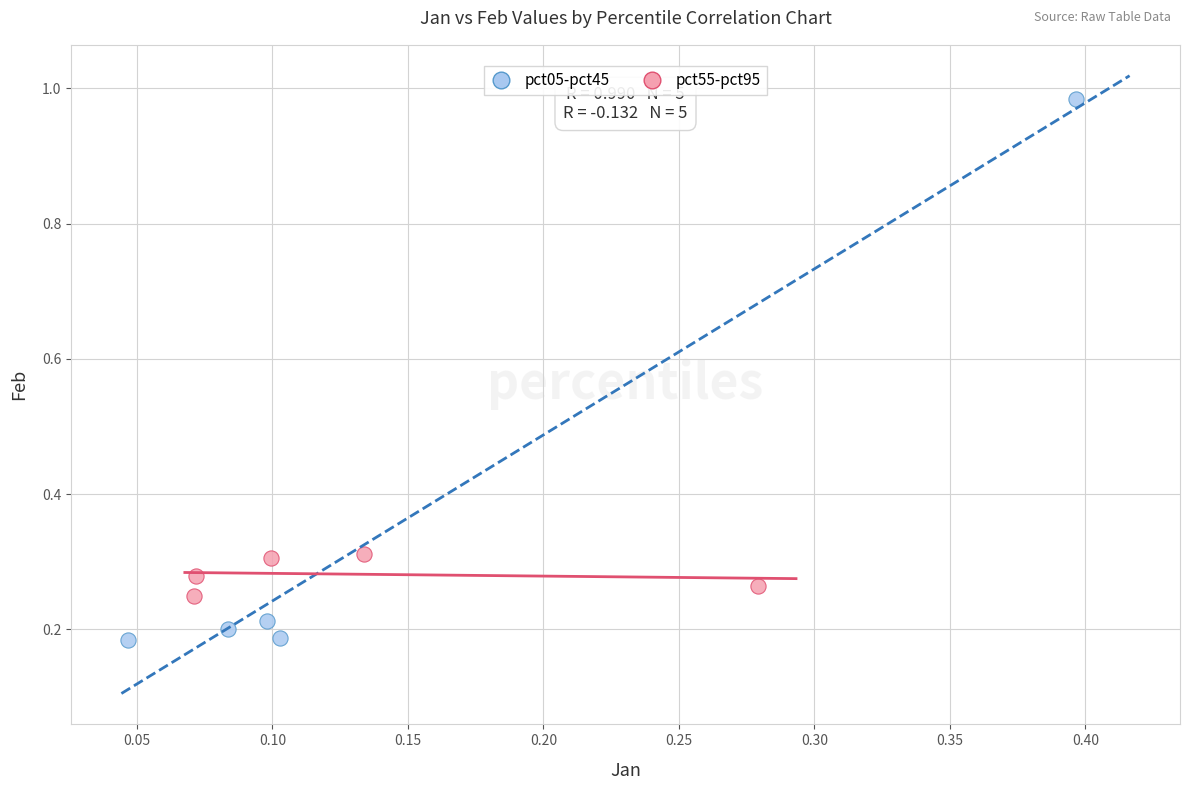

Which series reaches the maximum Y coordinate?

pct05-pct45